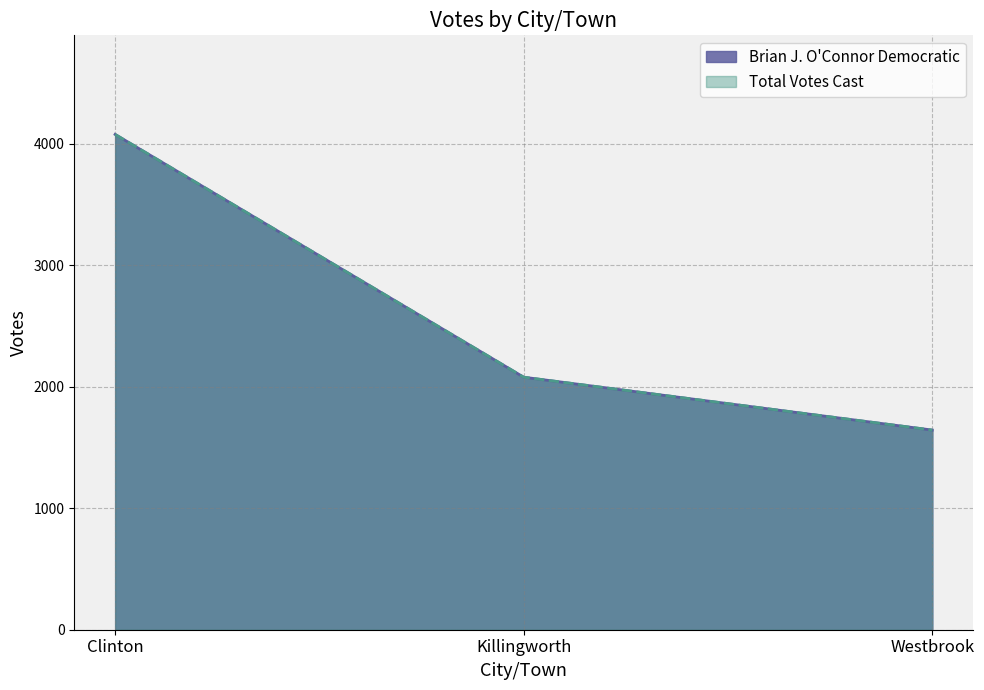

What is the highest value of the Brian J. O'Connor Democratic series?

4076